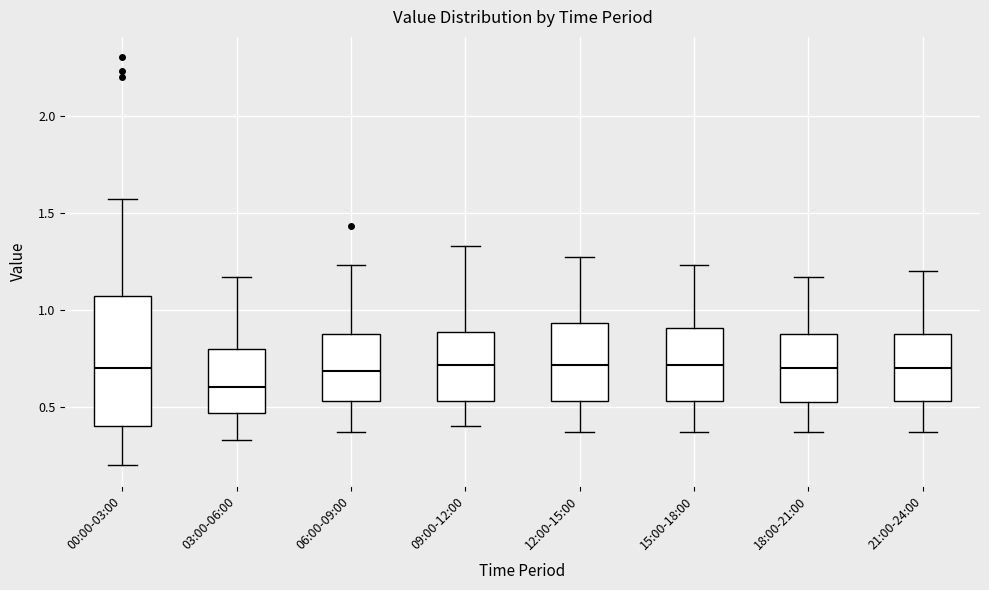

Reading left to right, read every box against the y-axis: the position of its median line, the range the box covers, and the ends of its whiskers. The values are not printed on the chart, so give them approximately, as read against the axis.

00:00-03:00: median 0.70, box 0.40 to 1.05, whiskers 0.20 to 1.55
03:00-06:00: median 0.60, box 0.45 to 0.80, whiskers 0.35 to 1.15
06:00-09:00: median 0.70, box 0.55 to 0.90, whiskers 0.35 to 1.25
09:00-12:00: median 0.70, box 0.55 to 0.90, whiskers 0.40 to 1.35
12:00-15:00: median 0.70, box 0.55 to 0.95, whiskers 0.35 to 1.25
15:00-18:00: median 0.70, box 0.55 to 0.90, whiskers 0.35 to 1.25
18:00-21:00: median 0.70, box 0.50 to 0.90, whiskers 0.35 to 1.15
21:00-24:00: median 0.70, box 0.55 to 0.90, whiskers 0.35 to 1.20